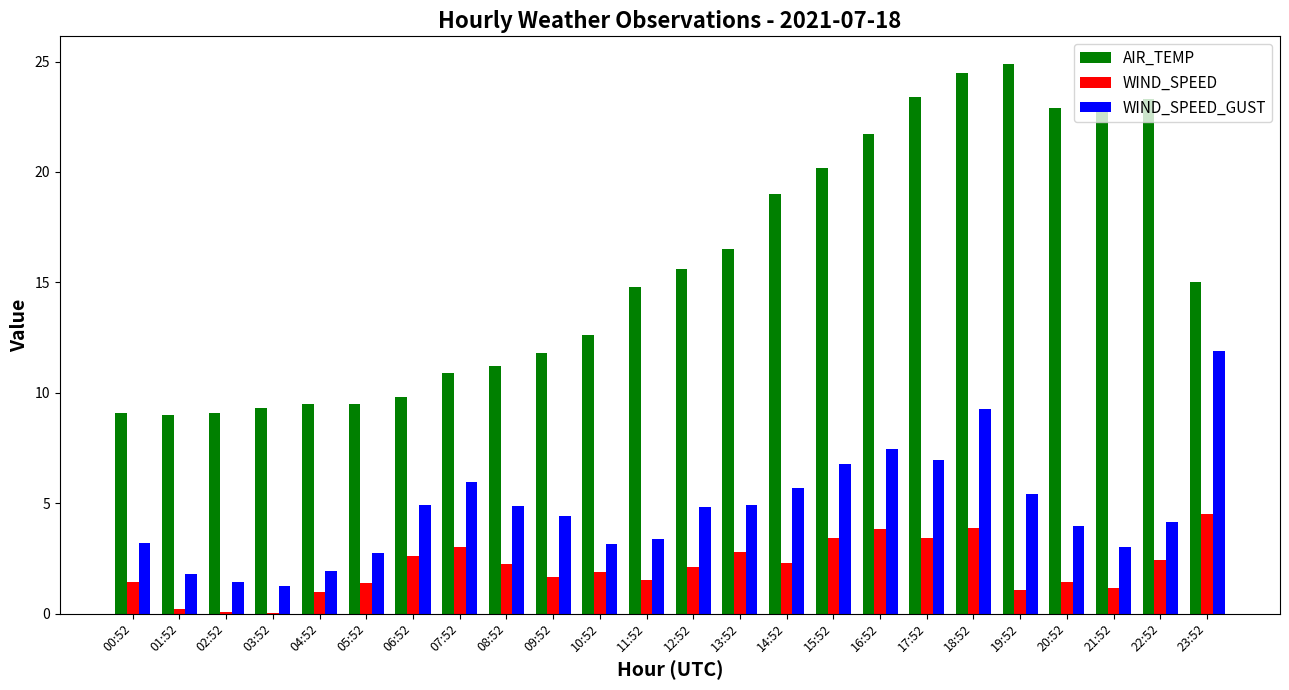

Which series has the largest total across all categories?

AIR_TEMP